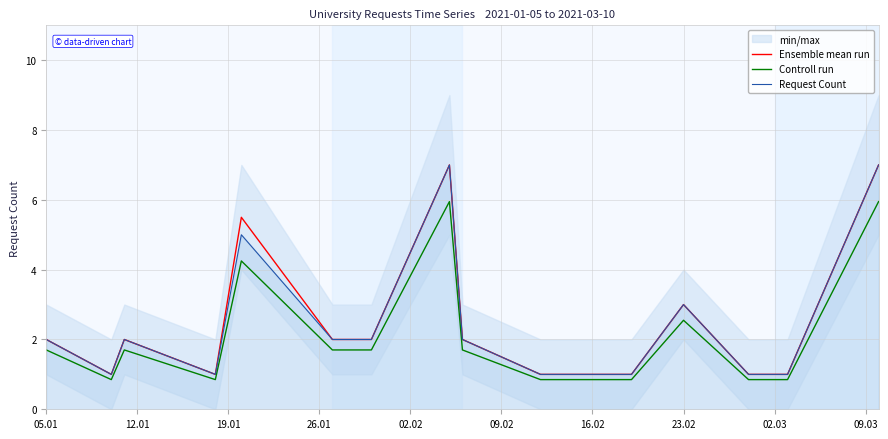

What is the spread (max minus min) of values at 05.01?

0.3